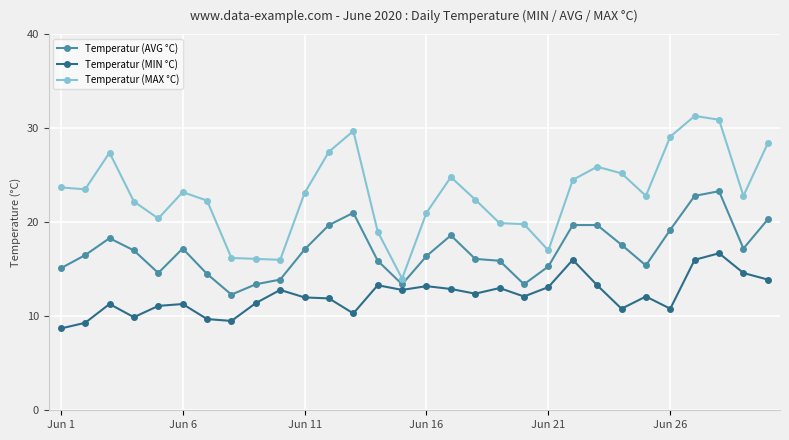

What is the smallest value displayed?

8.7